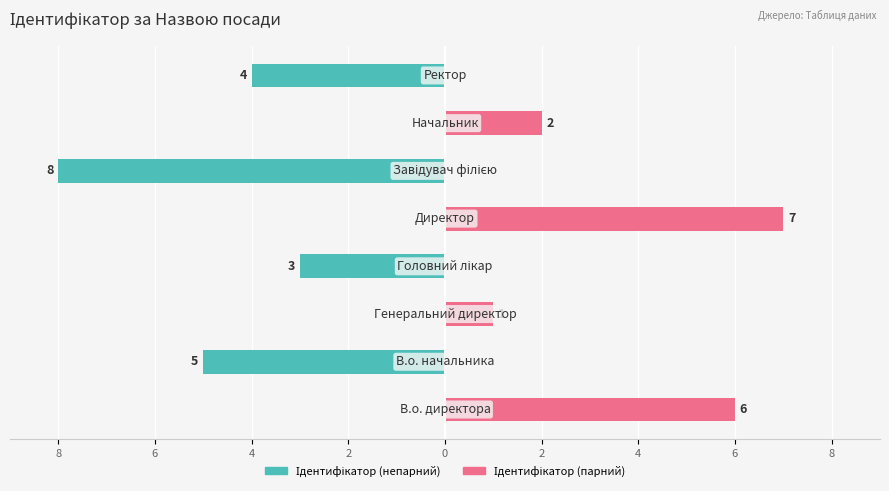

Between 6 and 4, which series saw the biggest shift?

Ідентифікатор (непарний)